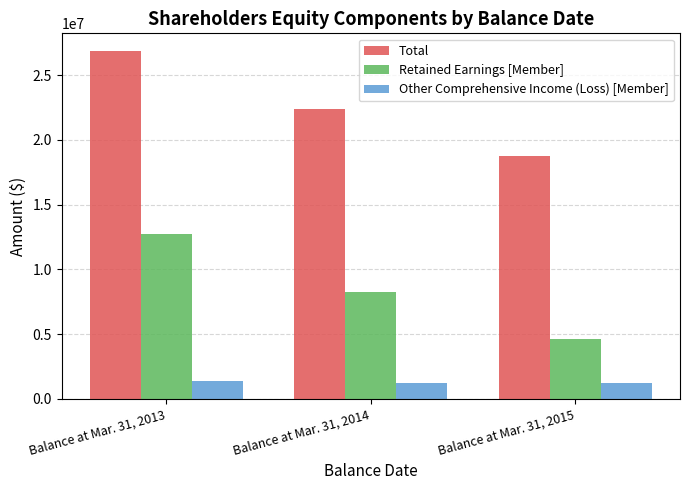

What is the value of the Retained Earnings [Member] bar at the 1st from the left?

12743561